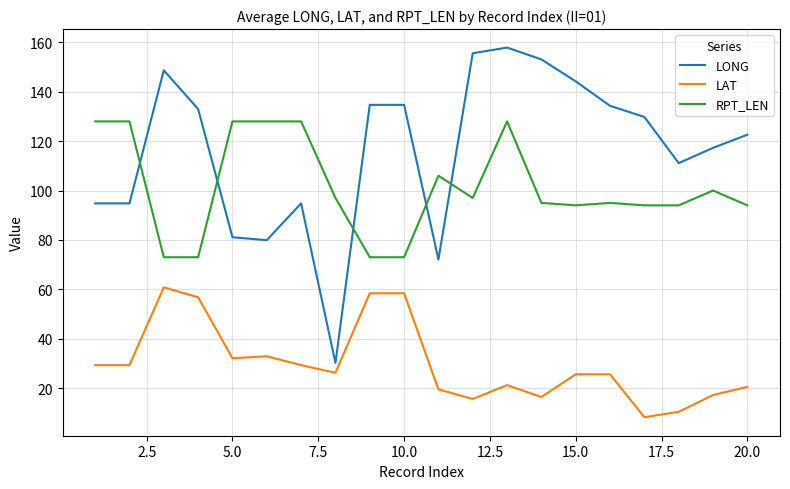

Which series has the largest total across all categories?

LONG